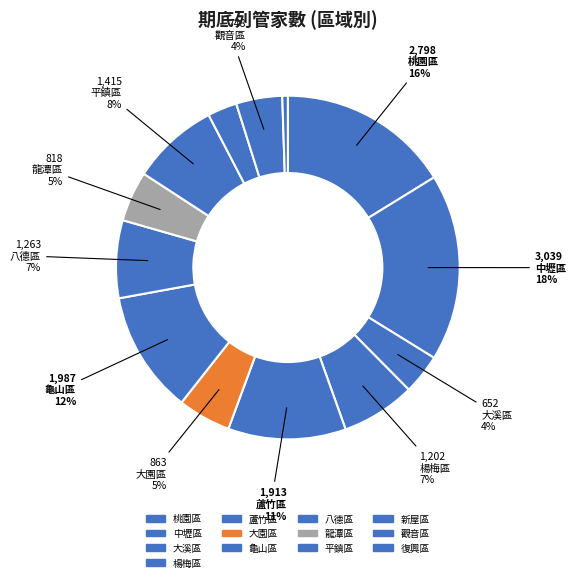

How many segments does this pie chart have?

13